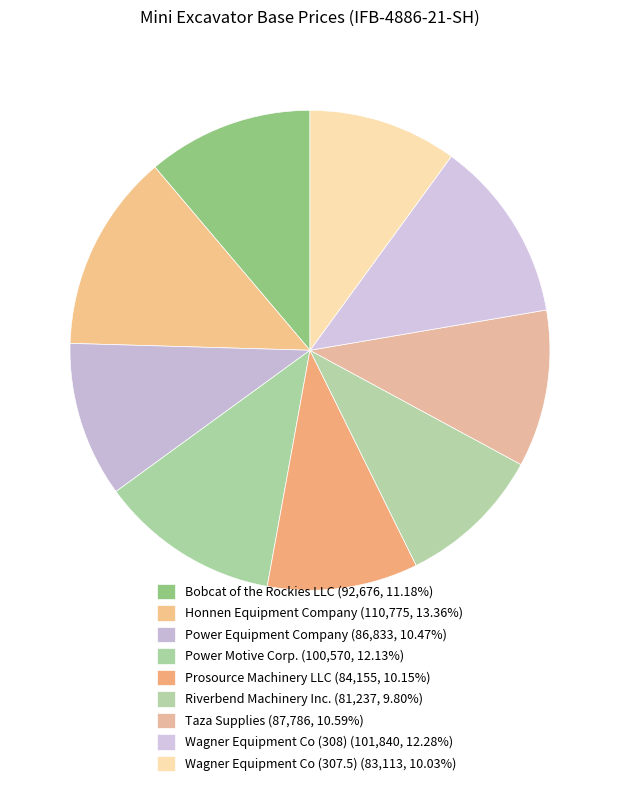

What percentage is the Taza Supplies slice, to the nearest percent?

11%